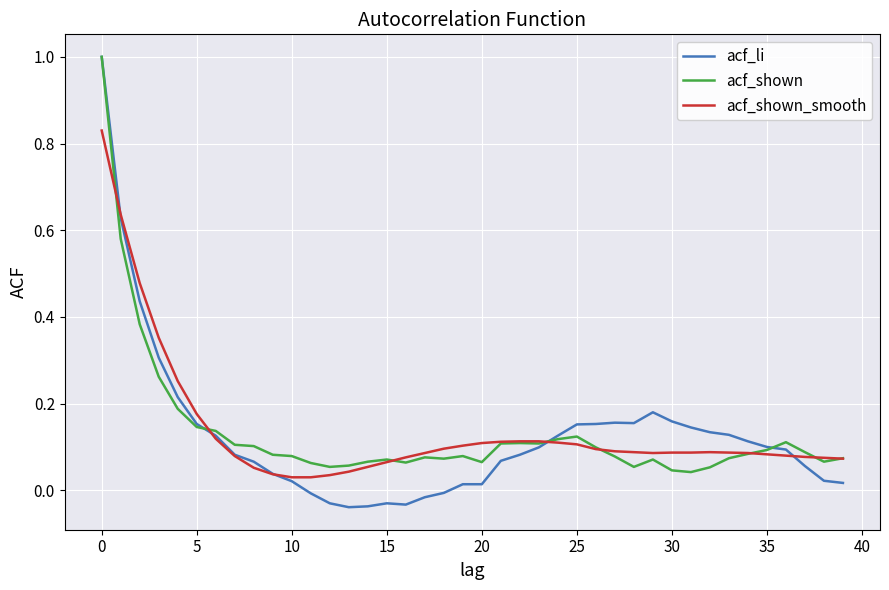

Which series has the largest range (max minus min)?

acf_li